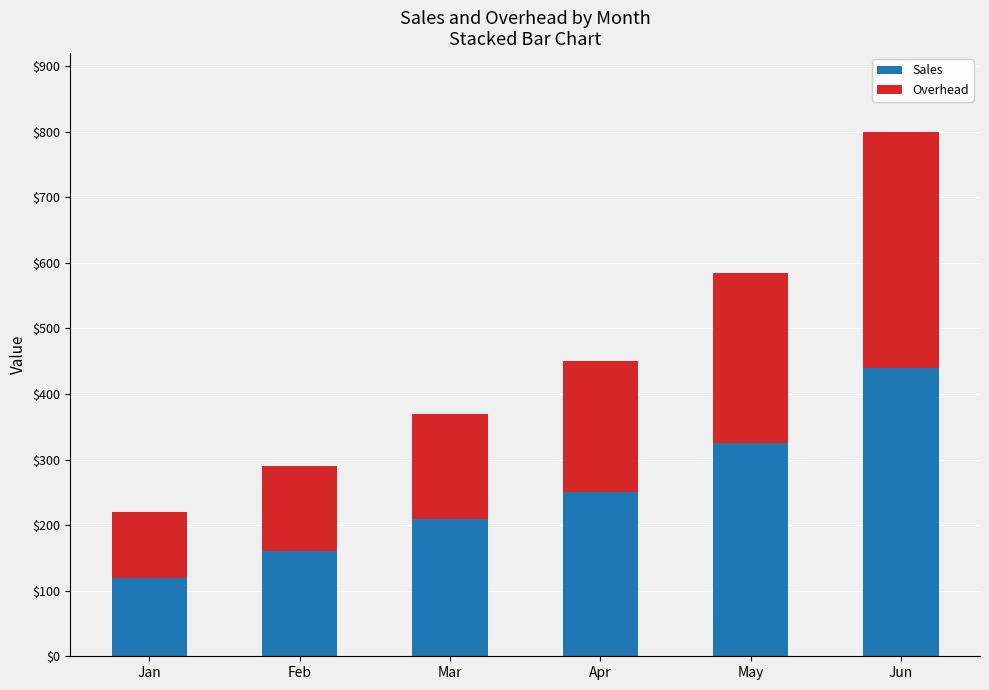

What is the lowest value of the Sales series?

120